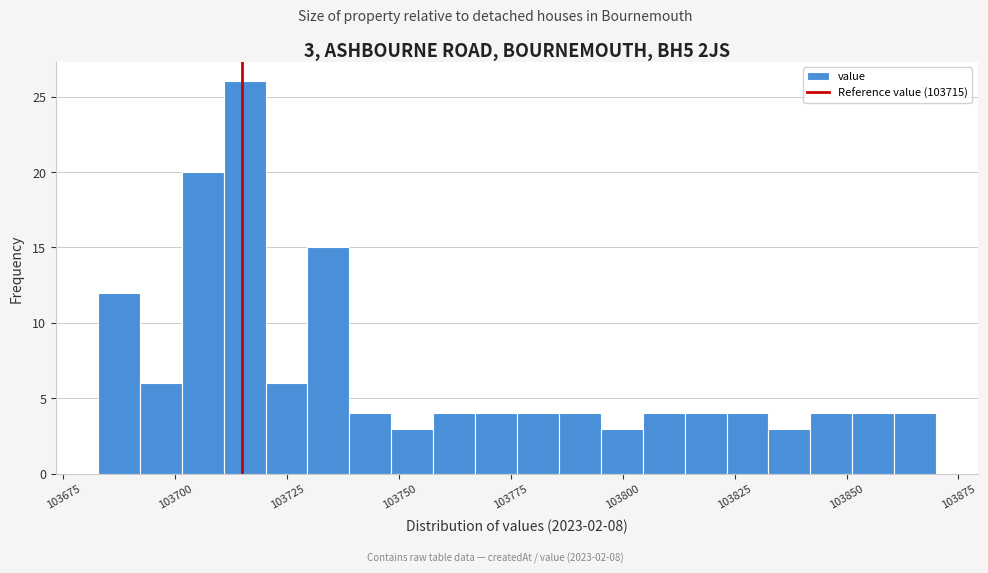

Read against the x-axis, roughly where is the centre of the tallest bar?

103715